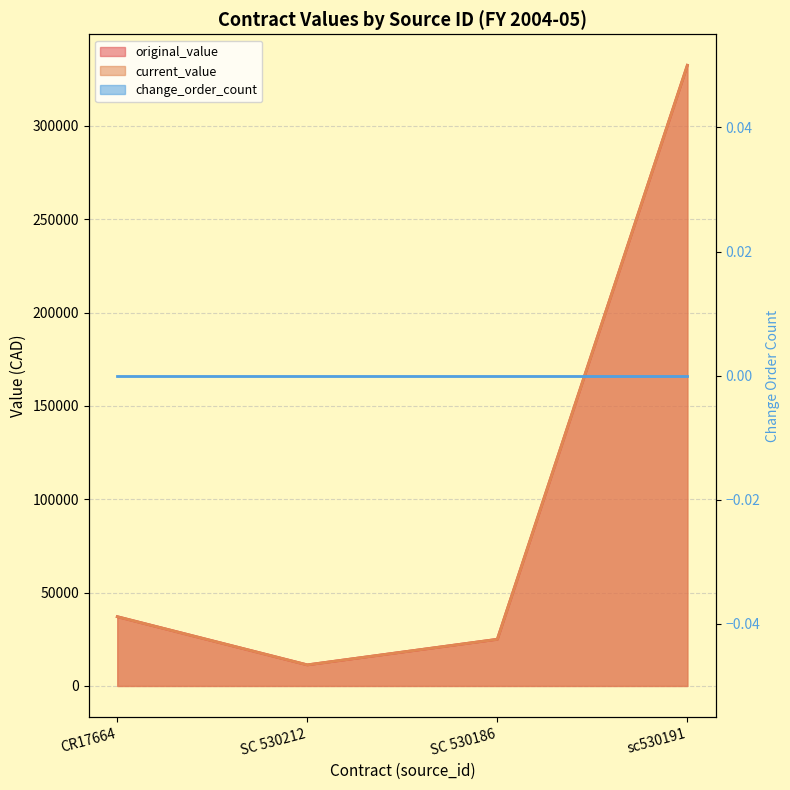

What is the label of the 2nd point from the right?

SC 530186